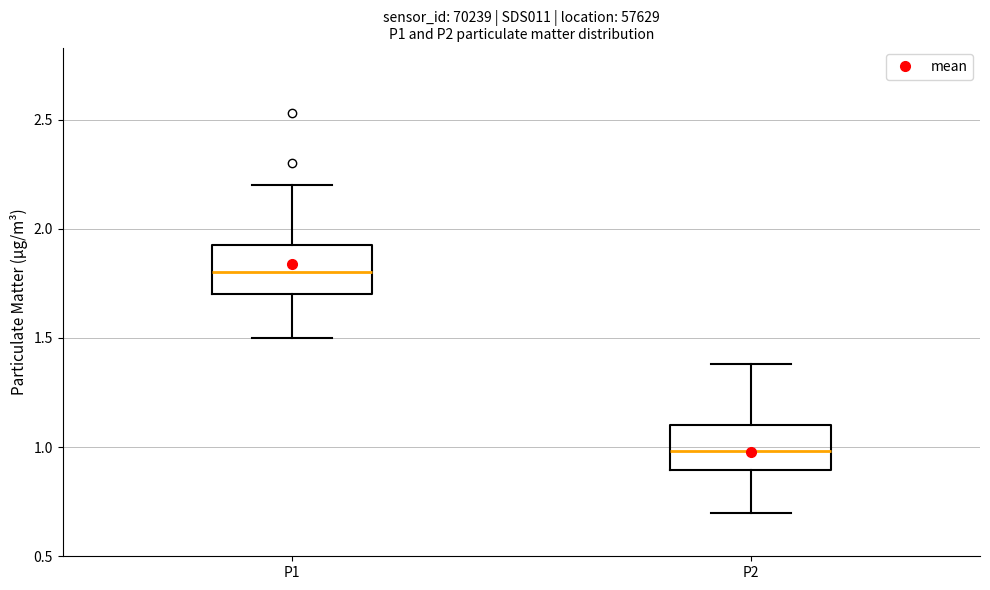

Where is the upper edge of the box for P1 on the y-axis? The values are not printed on the chart, so give them approximately, as read against the axis.

1.95